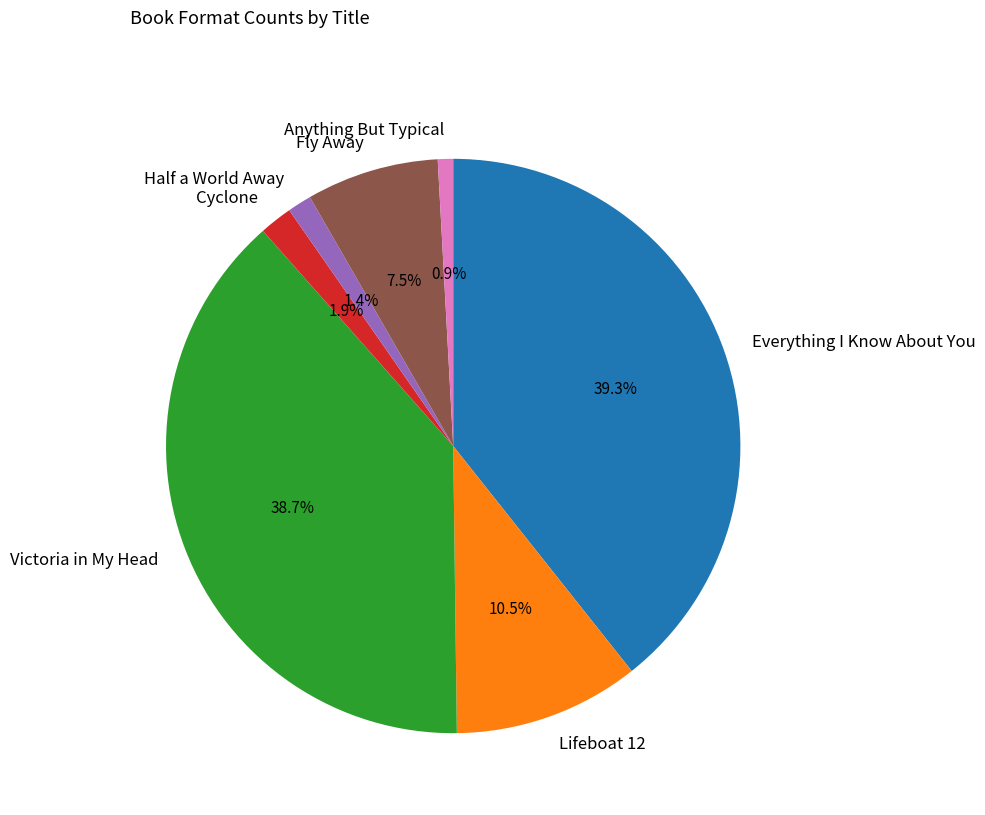

To the nearest percent, what portion does Cyclone represent?

2%